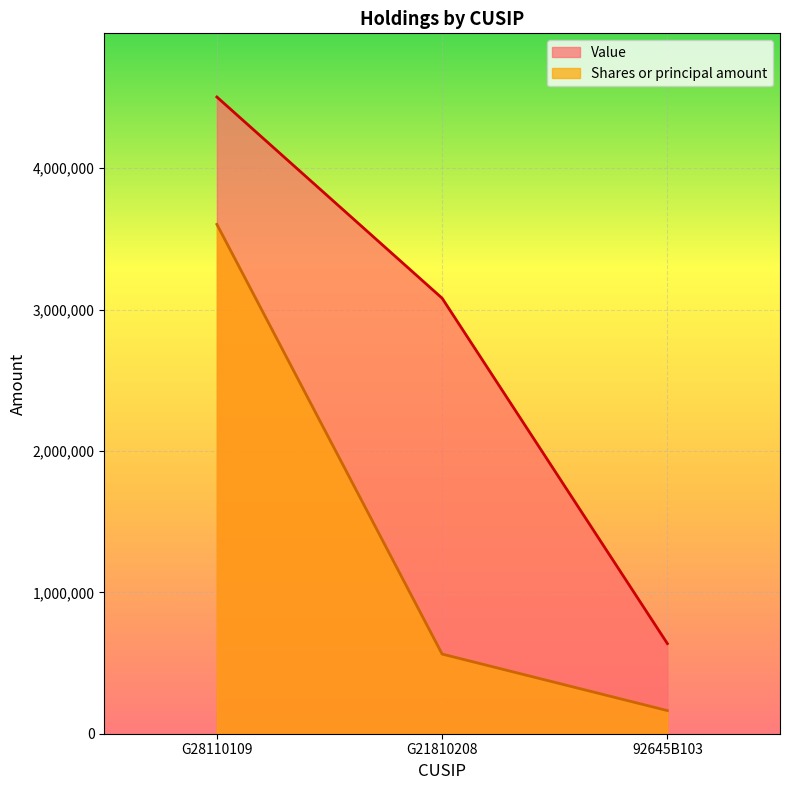

True or false: Value has a value of 4503444.0 at G28110109.

True